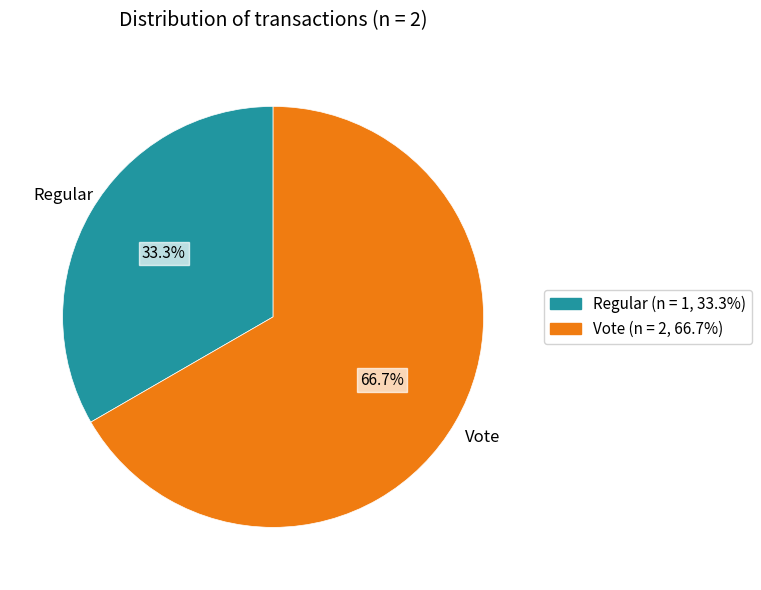

Rank the categories by value from lowest to highest.

Regular, Vote